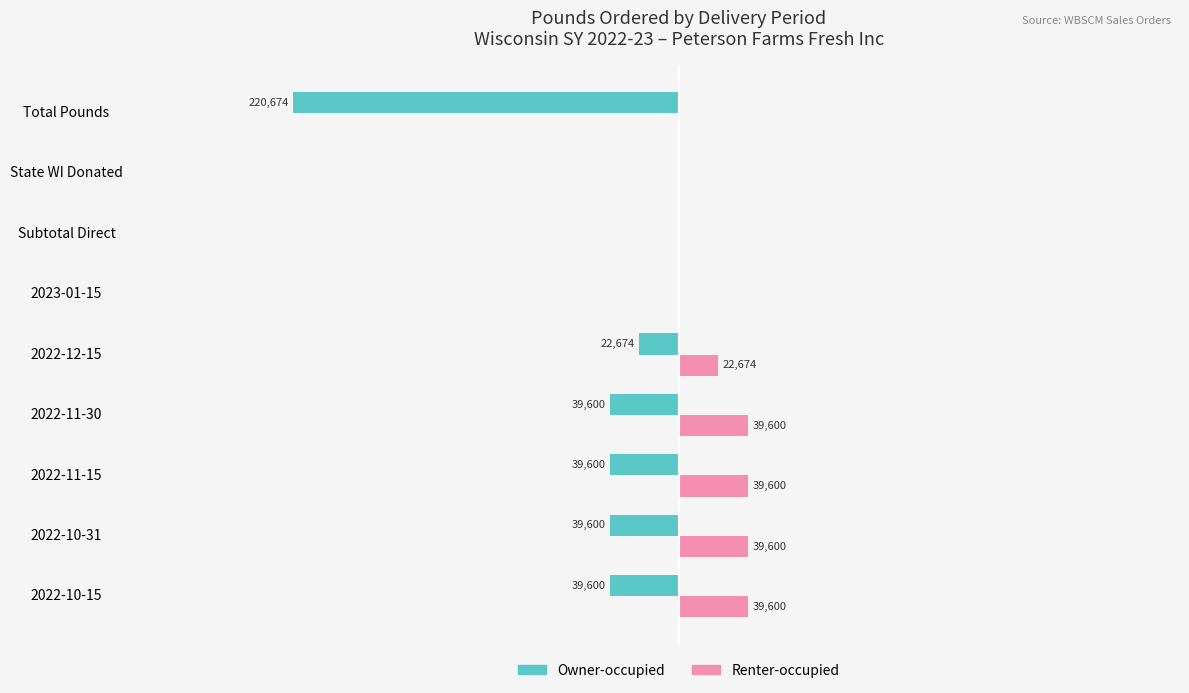

Where is Renter-occupied nearest to the value 19800?

2022-12-15